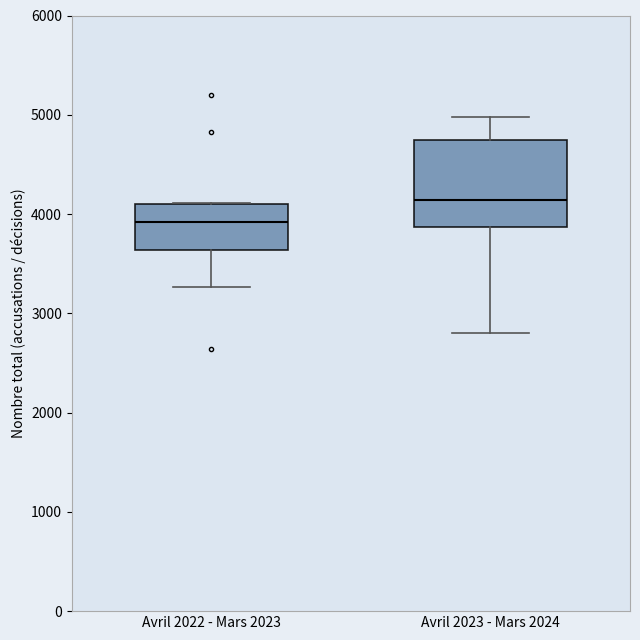

Which box is the tallest, from its lower edge to its upper edge?

Avril 2023 - Mars 2024